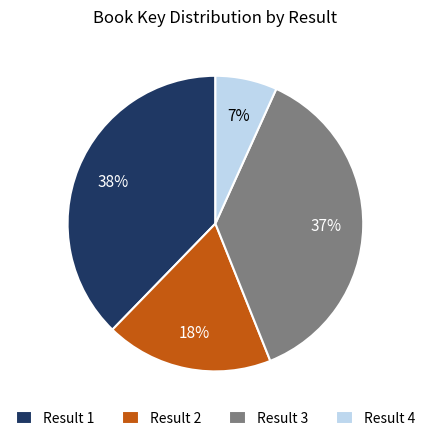

How many slices are in this pie chart?

4